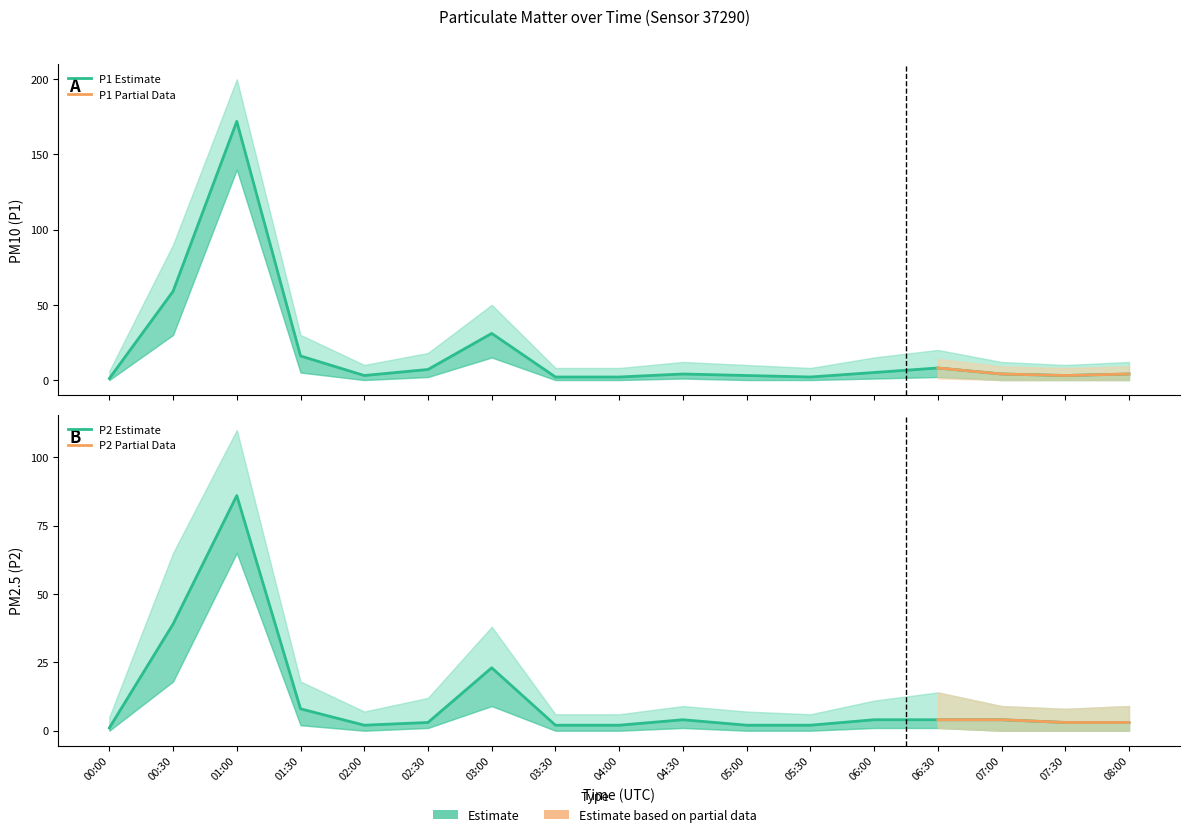

At which label does P2 first exceed 3?

00:30